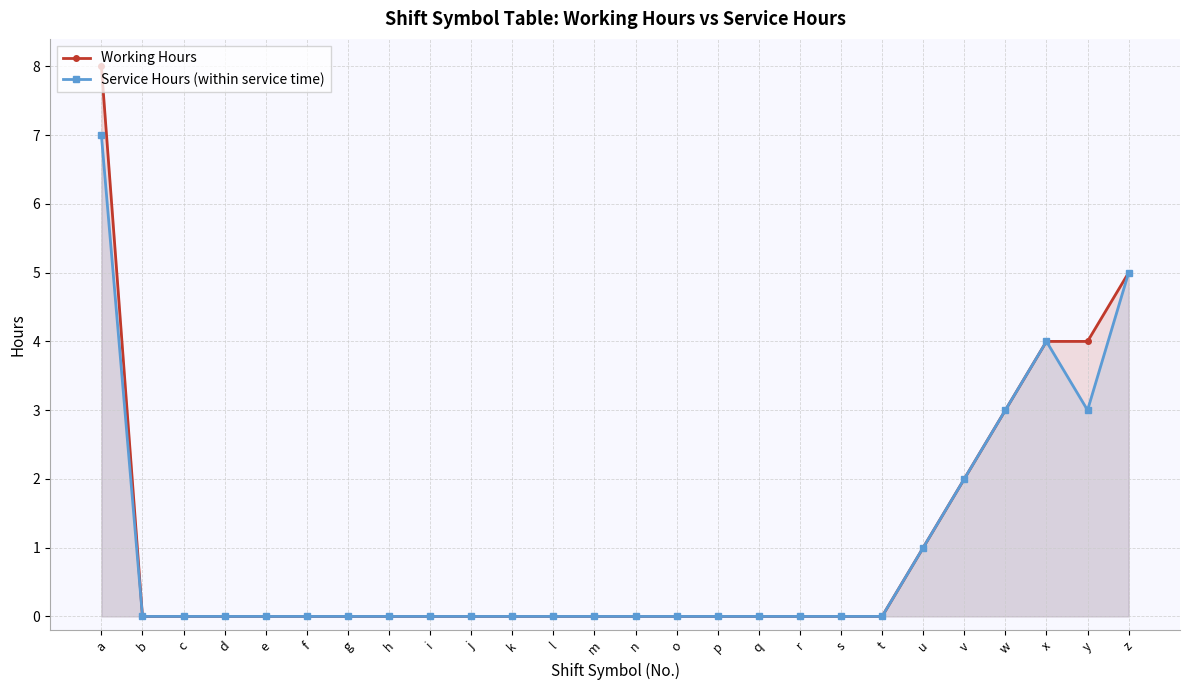

At which label does Working Hours reach its minimum?

b